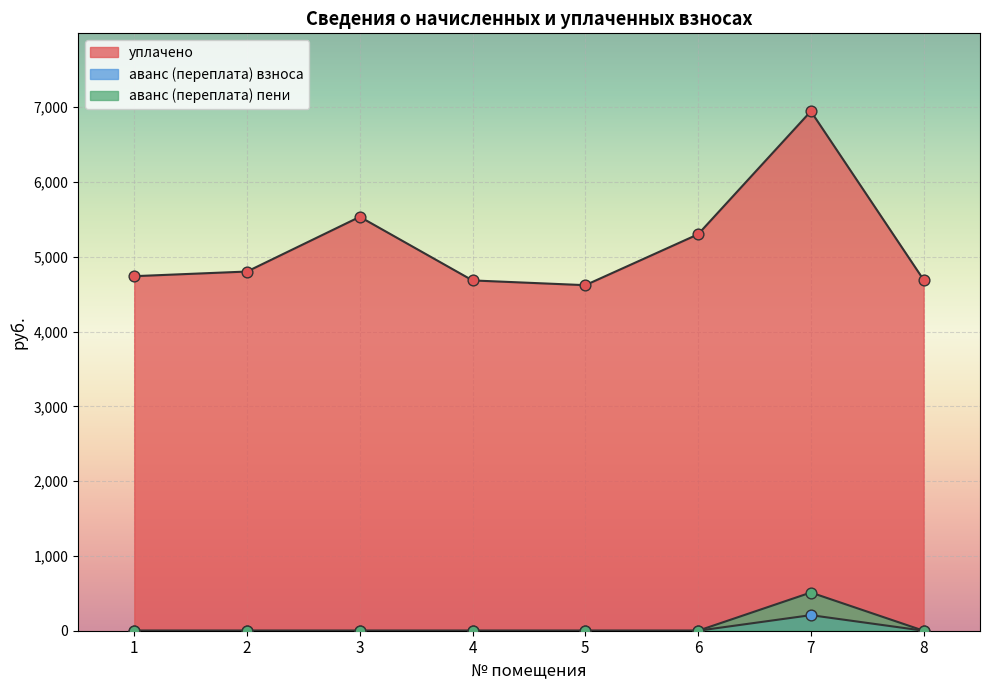

Which series contains the highest Y value?

уплачено